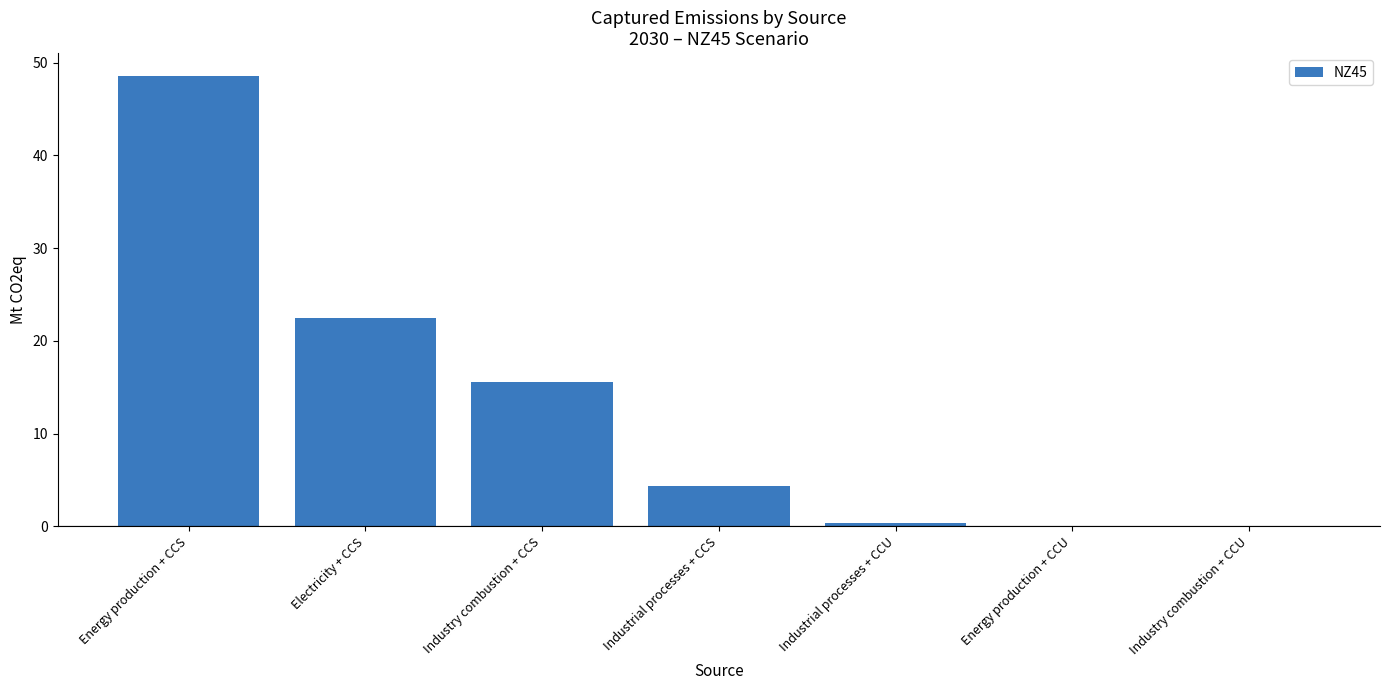

Are the bars horizontal?

No